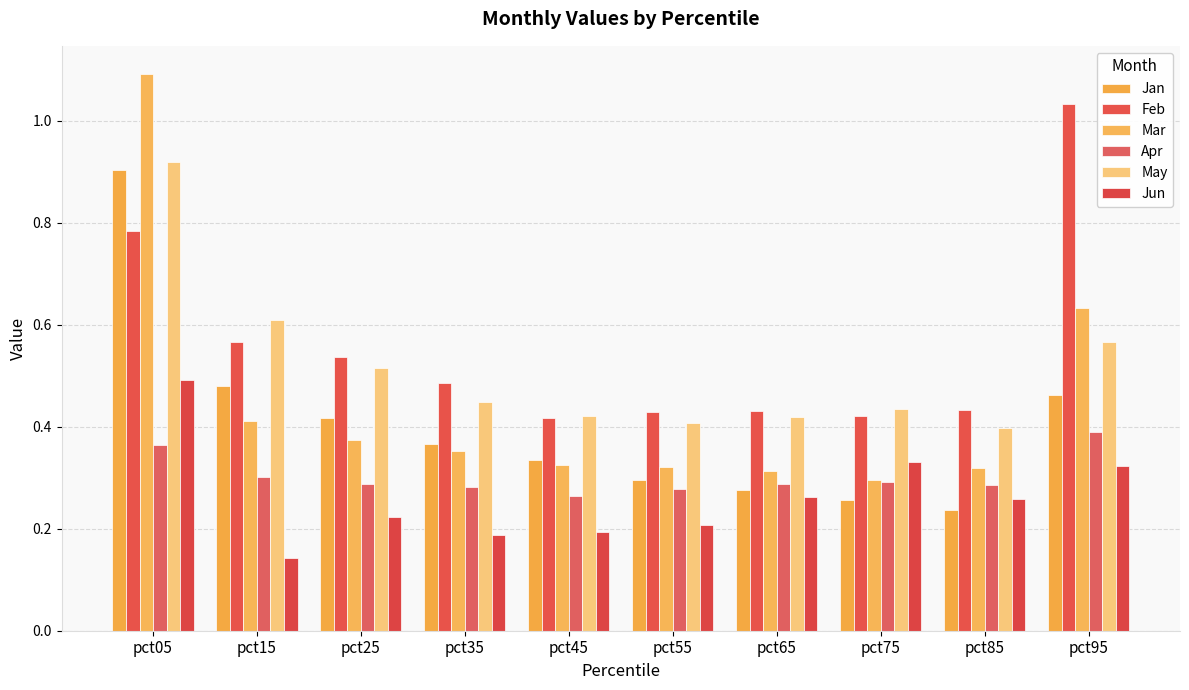

What is the minimum value for Mar?

0.3